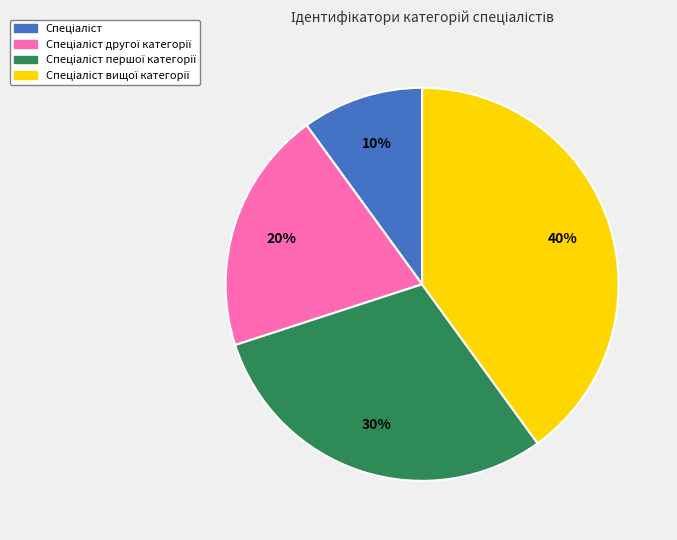

To the nearest percent, what is the difference between the largest and smallest slice percentages?

30%